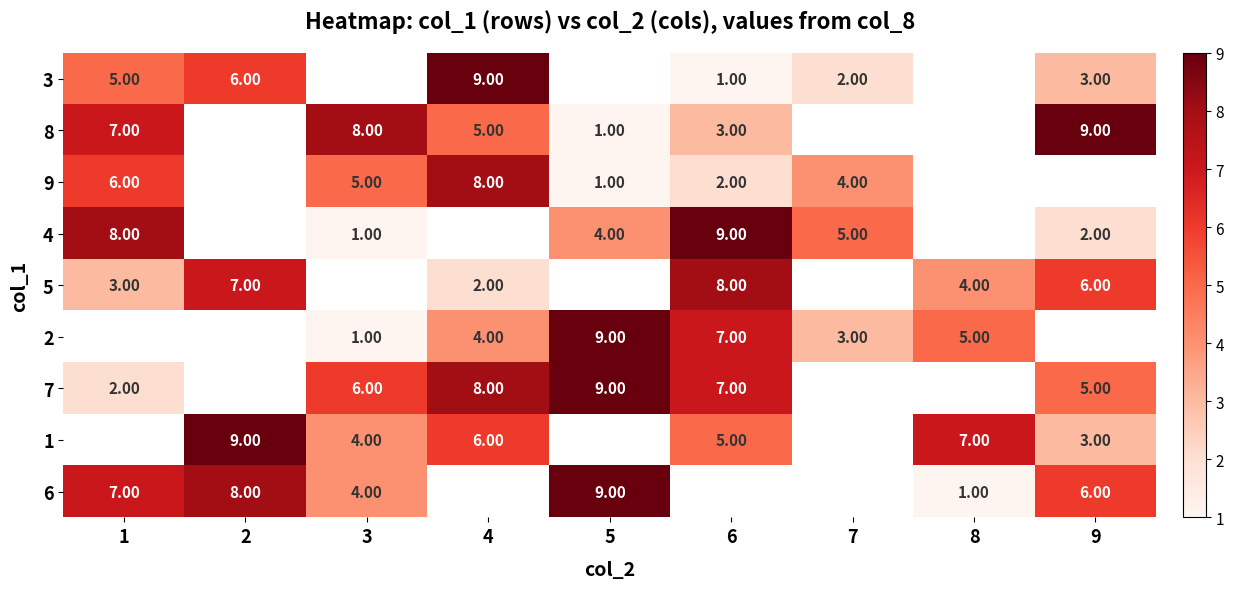

What is the difference between the 9 values at 1 and 6?

4